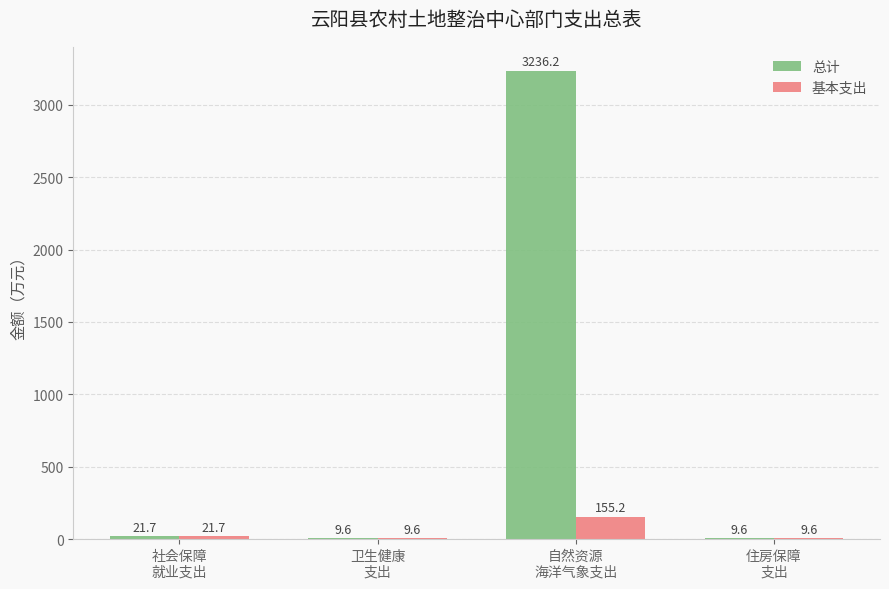

At which category is the sum across all series the highest?

自然资源
海洋气象支出